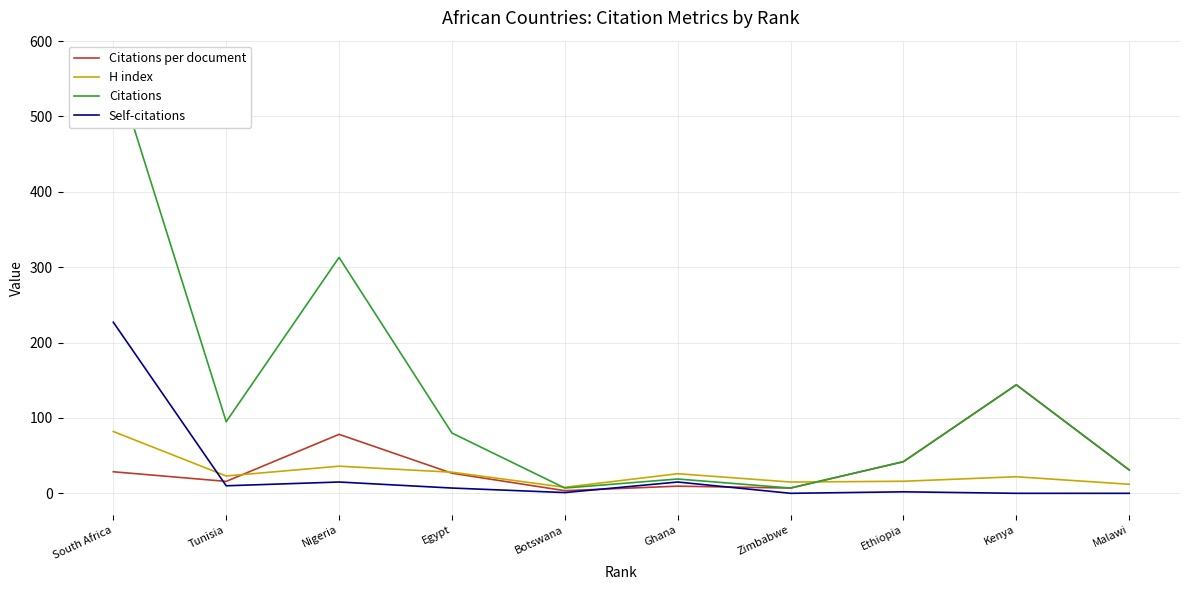

Which category has the lowest value in the Citations per document series?

Botswana